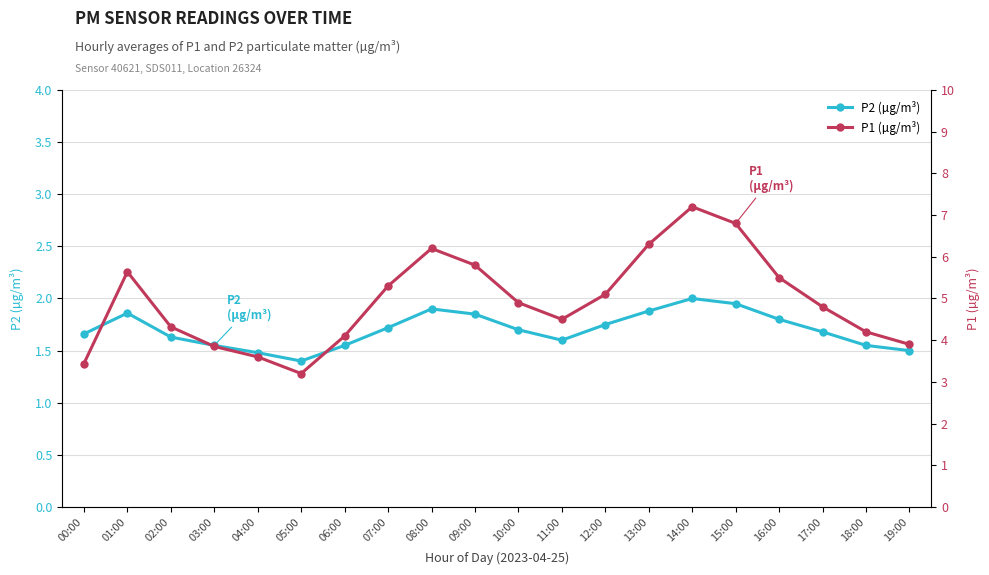

Which label corresponds to the largest value in the chart?

14:00